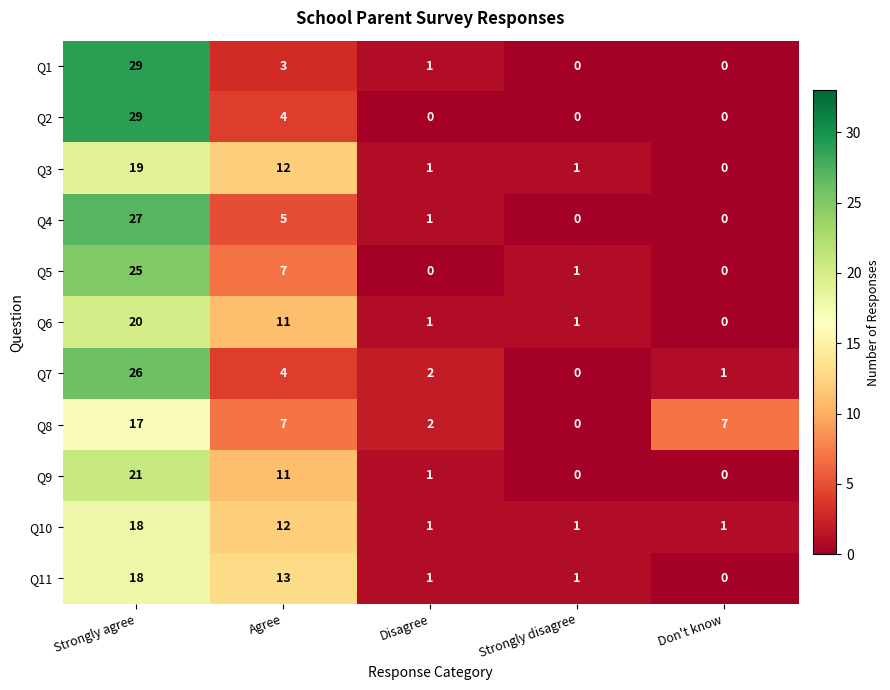

At which label does Q5 first exceed 1?

Strongly agree